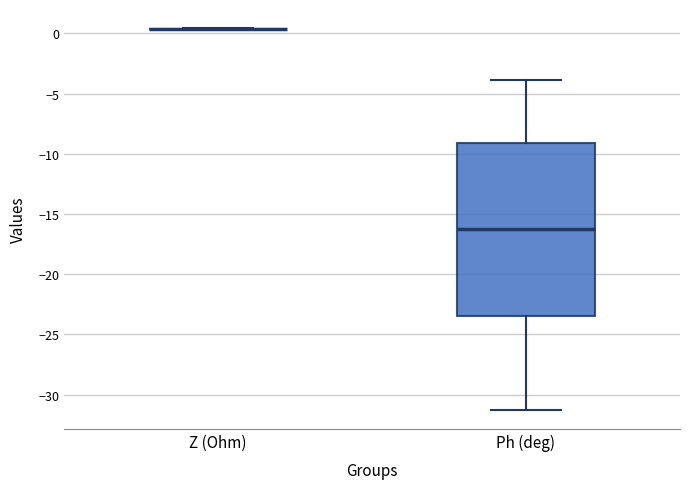

Which box is the tallest, from its lower edge to its upper edge?

Ph (deg)